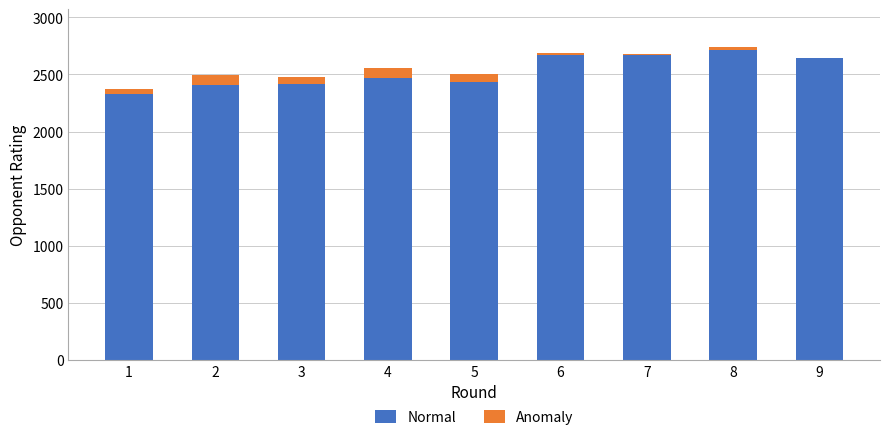

What is the sum of all Normal values?

22760